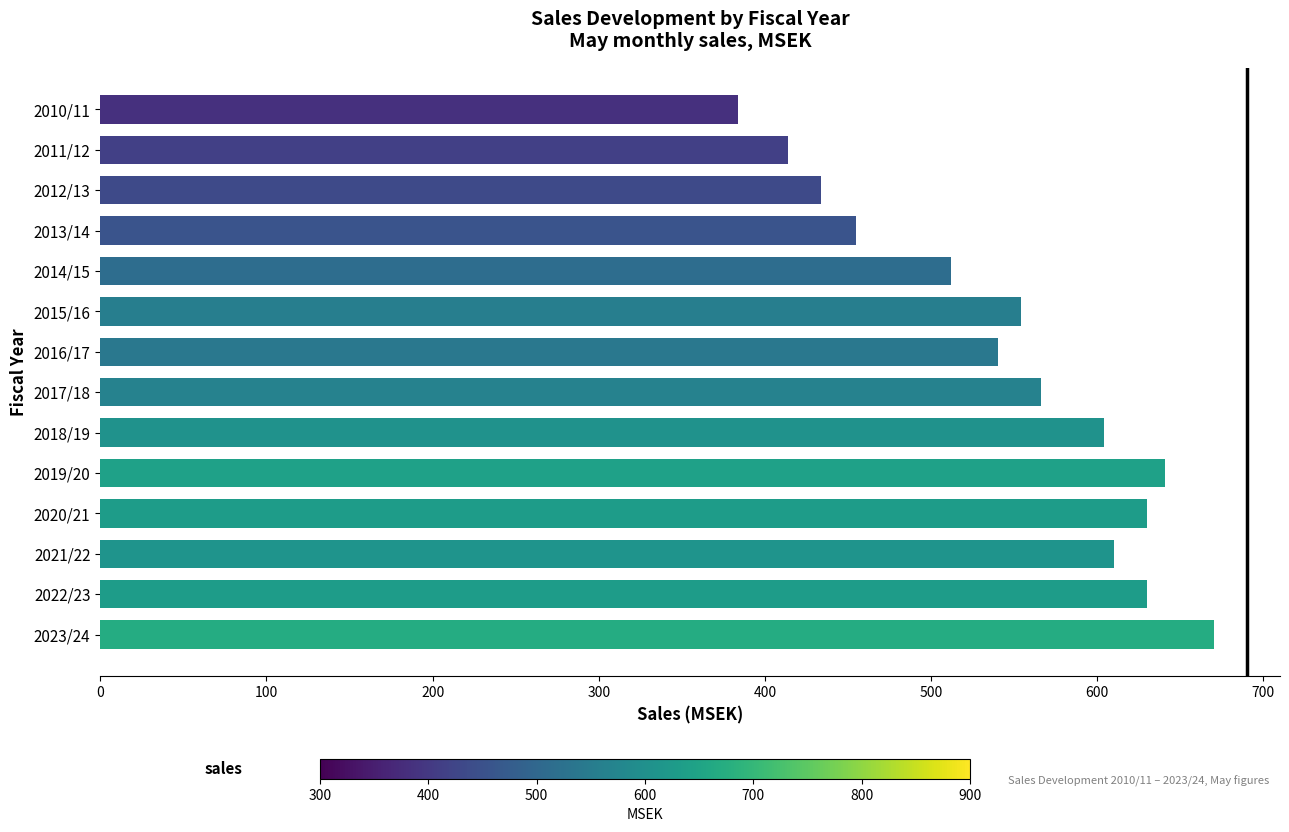

Reading bottom to top, list all the values displayed in this chart.

670	630	610	630	641	604	566	540	554	512	455	434	414	384